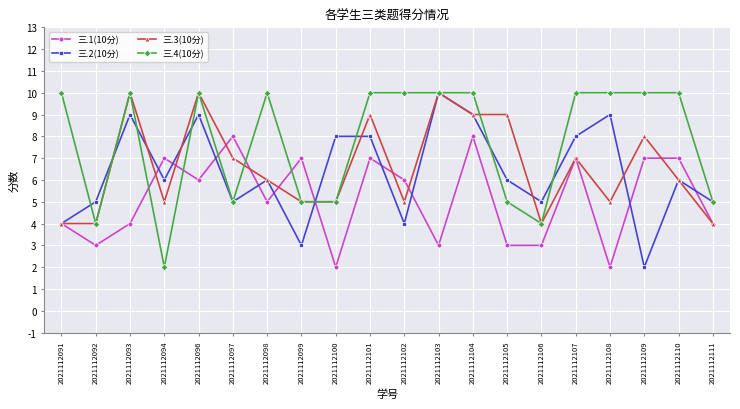

The 三.1(10分) series shows 5 at 2021112098. True or false?

True